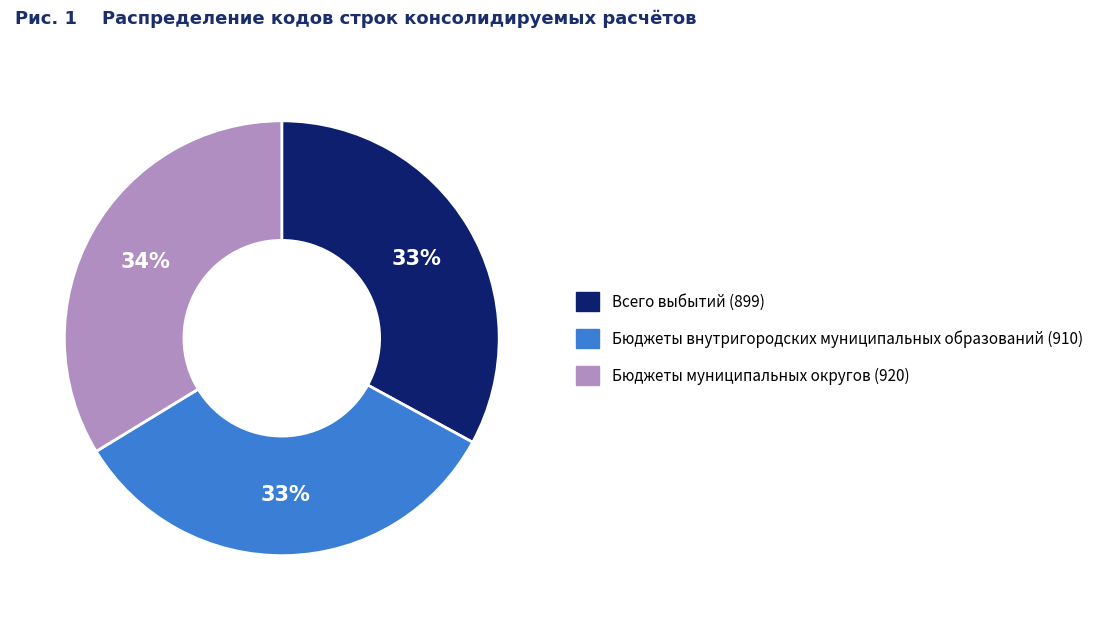

To the nearest percent, what is the average slice percentage?

33%